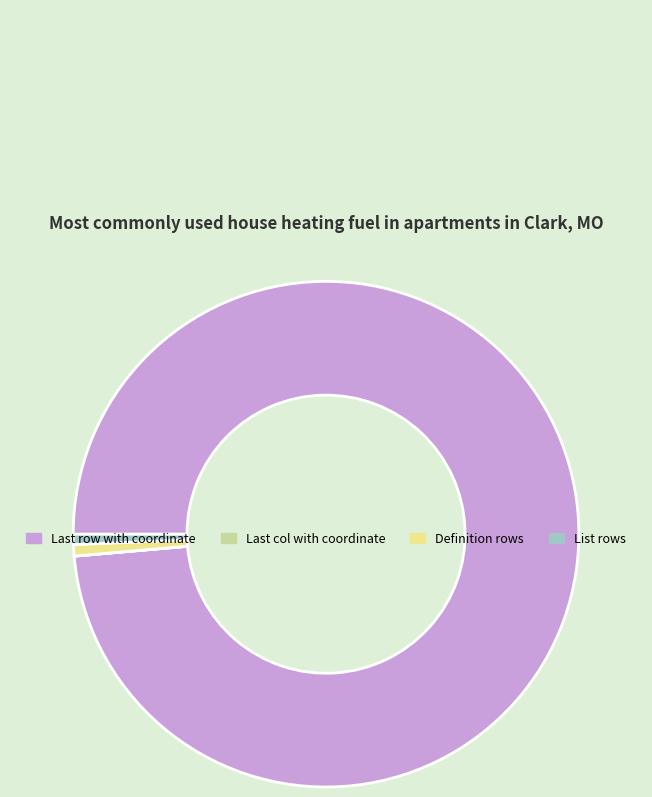

What is the largest slice in the pie chart?

Last row with coordinate